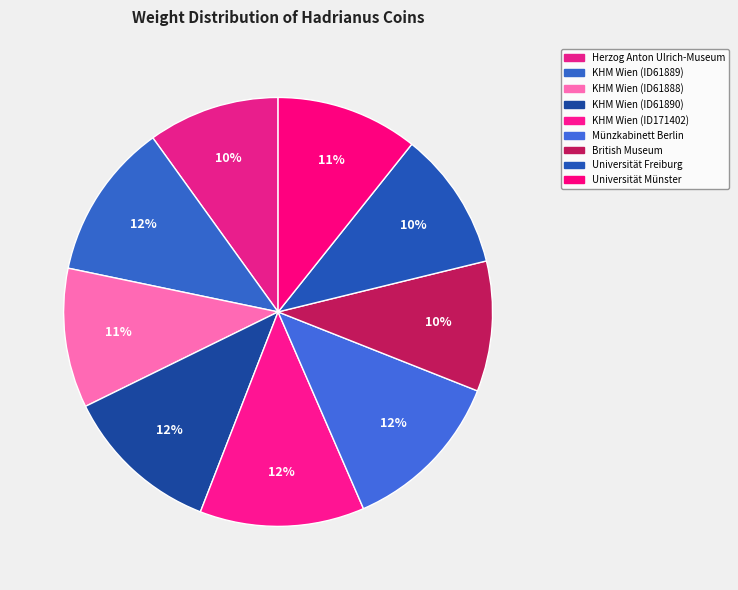

What is the smallest slice in the pie chart?

British Museum